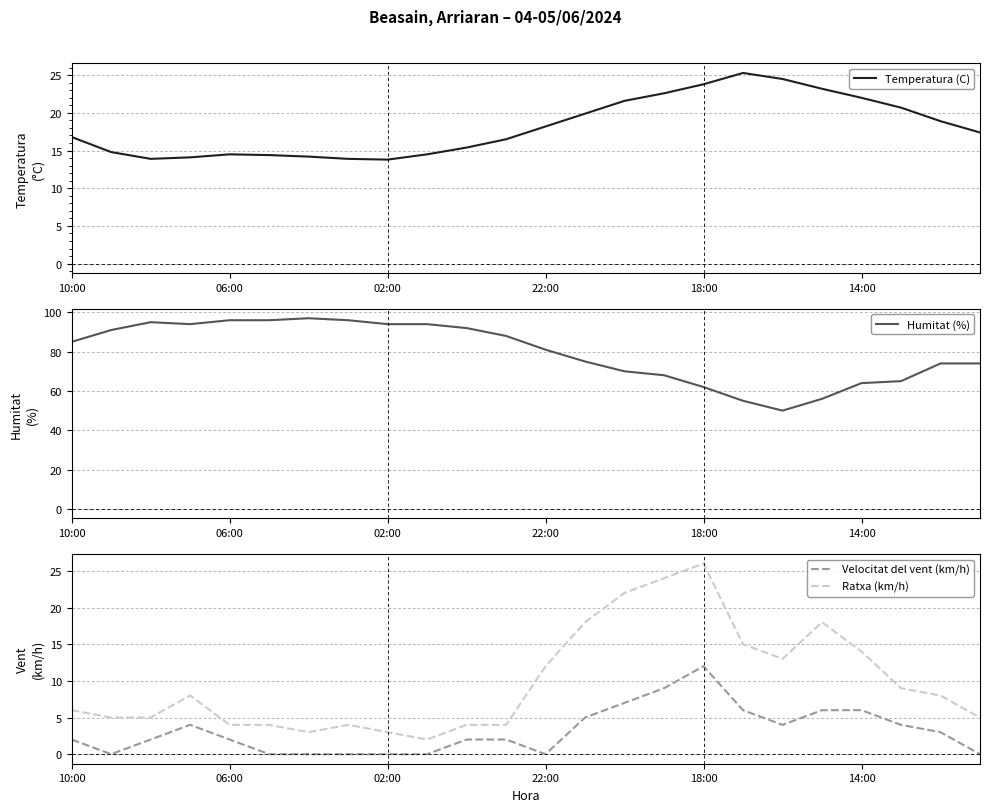

Where do Temperatura (C) and Ratxa (km/h) first cross each other?

13 and 14